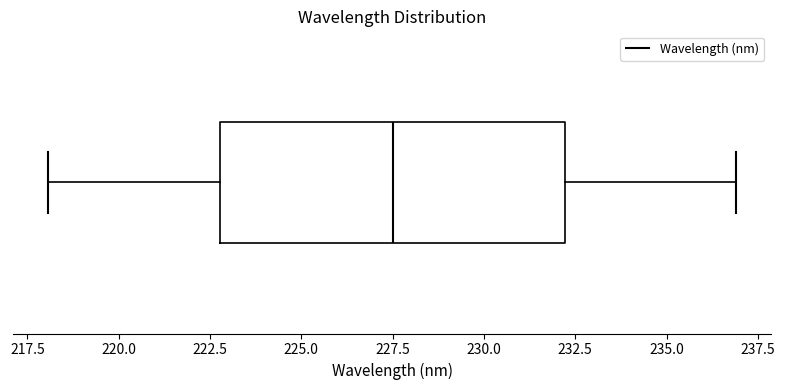

Transcribe this box plot: give where the median line is, the range the box spans, and where the two whiskers end, as read against the x-axis. The values are not printed on the chart, so give them approximately, as read against the axis.

median 227.5, box 223.0 to 232.0, whiskers 218.0 to 237.0